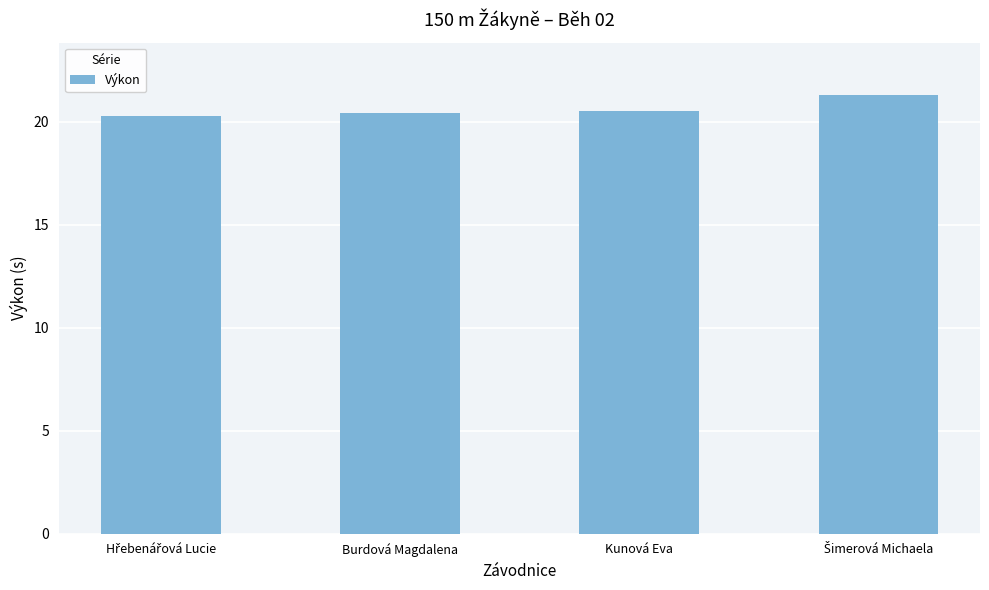

What is the label of the 3rd bar from the right?

Burdová Magdalena